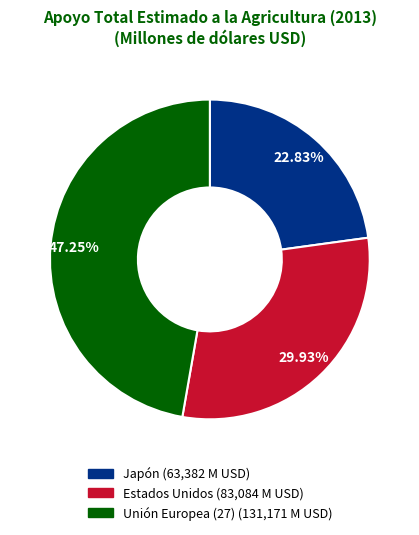

Is the sum of Japón and Estados Unidos greater than half?

Yes